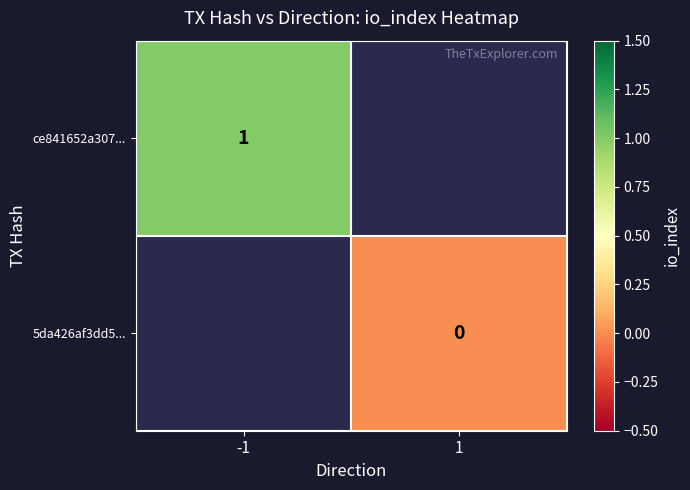

Is it true that ce841652a307... equals 1 at -1?

True